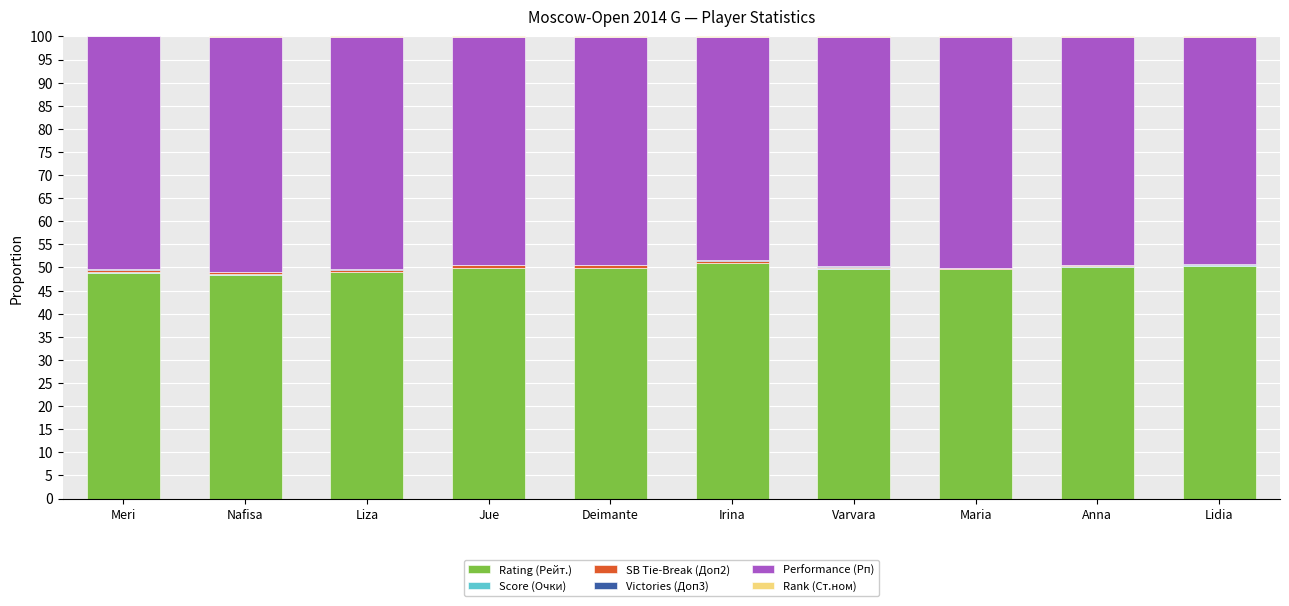

What is the difference between the maximum and minimum values in the Rating (Рейт.) series?

2.6